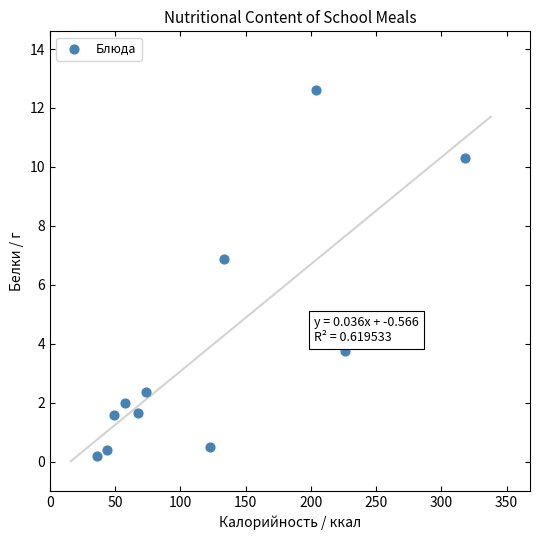

What Y value in the scatter plot is closest to 6?

6.9